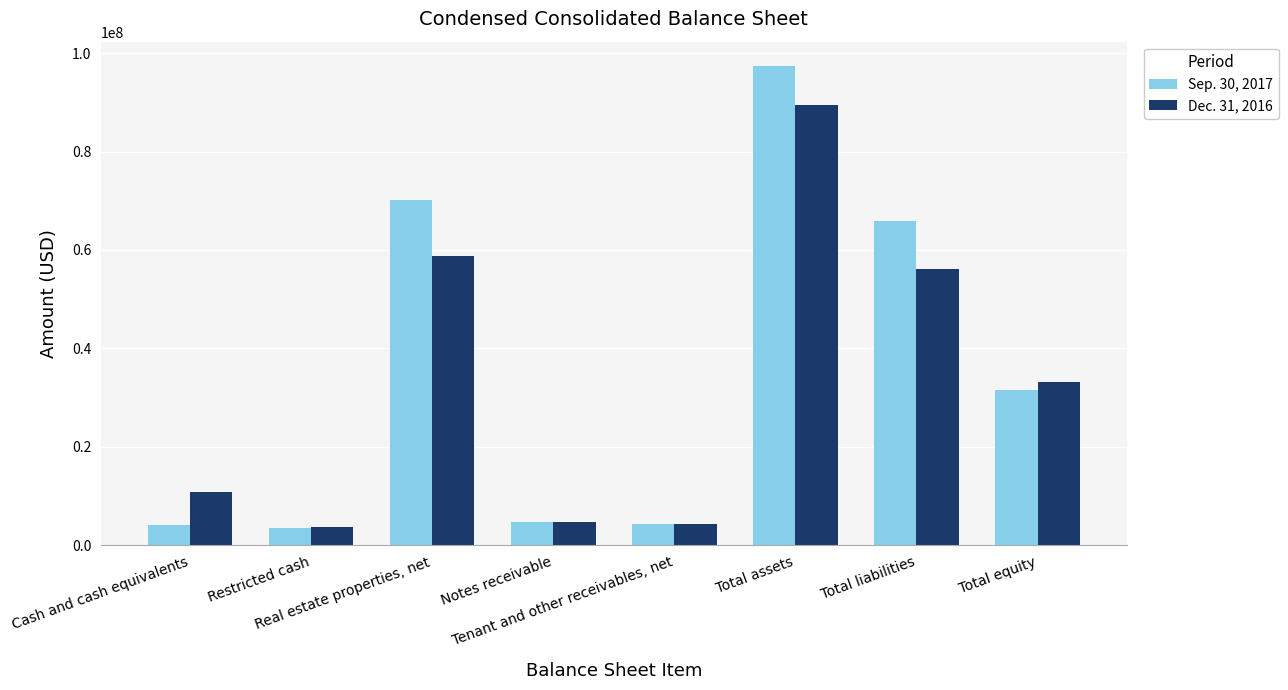

Is the value of Dec. 31, 2016 at Real estate properties, net greater than the value of Sep. 30, 2017 at Total assets?

No